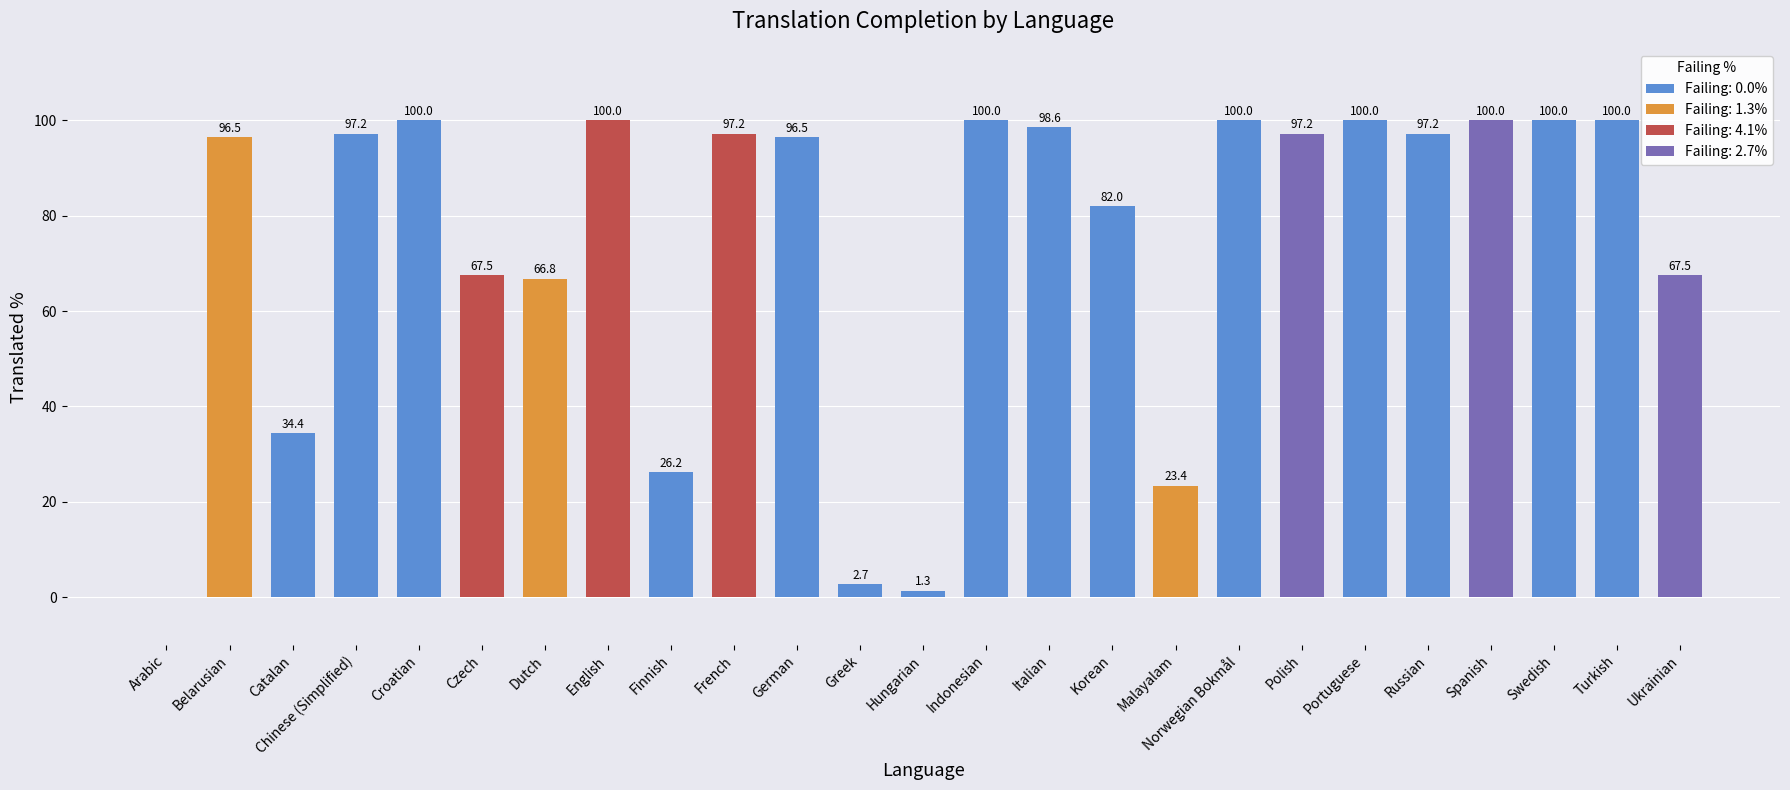

What is the greatest value displayed?

100.0